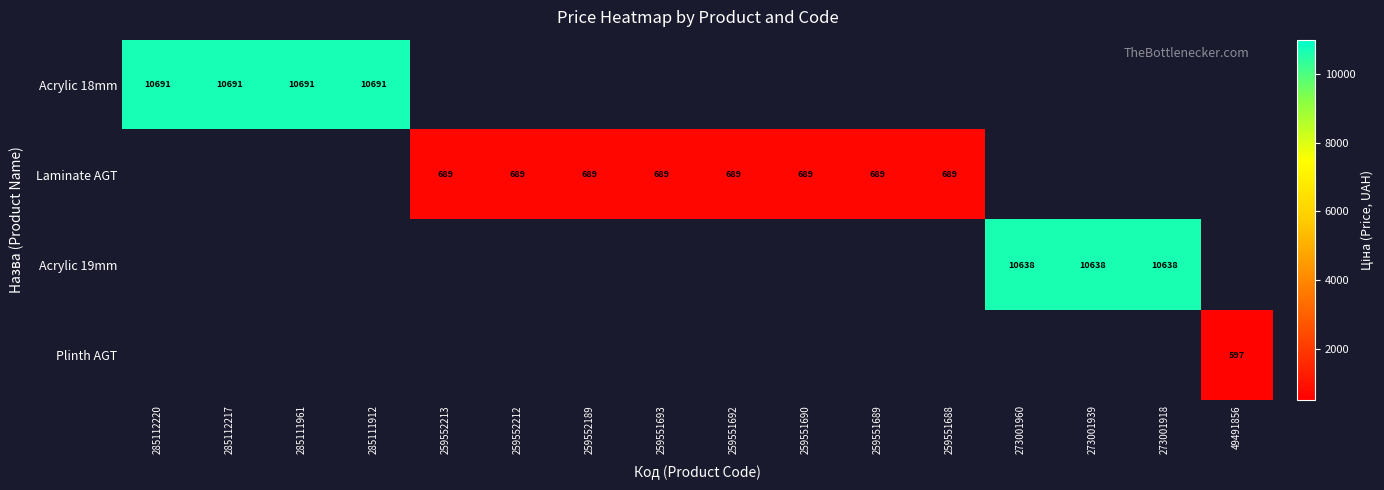

Between 273001918 and 285111912, which is larger?

285111912